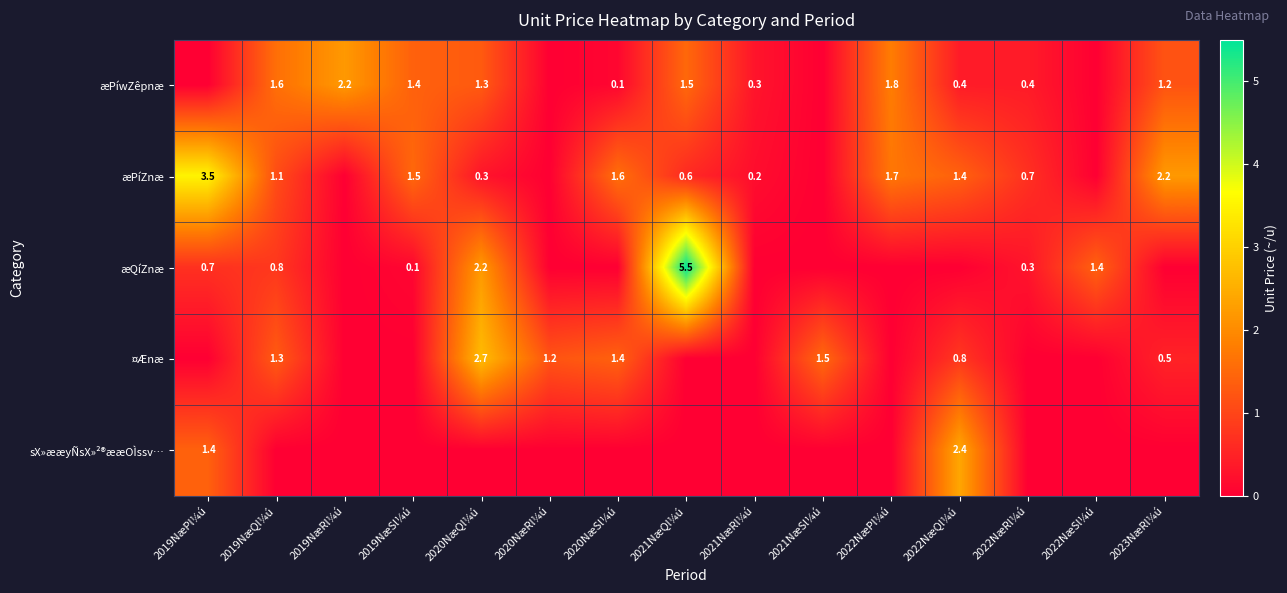

At which category is the sum across all series the highest?

2021NæQl¼ú